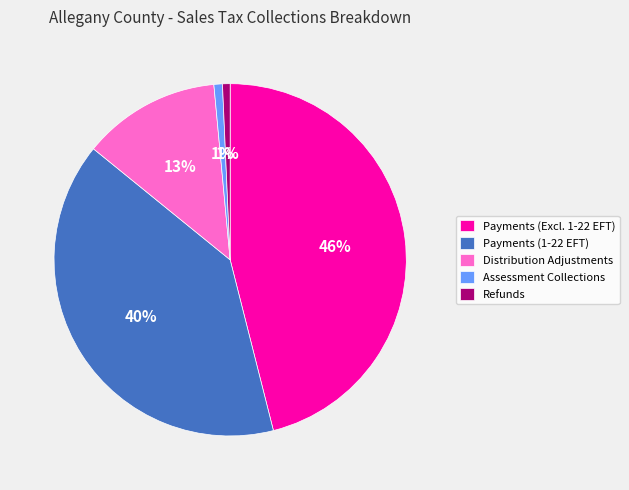

What is the largest slice in the pie chart?

Payments (Excl. 1-22 EFT)